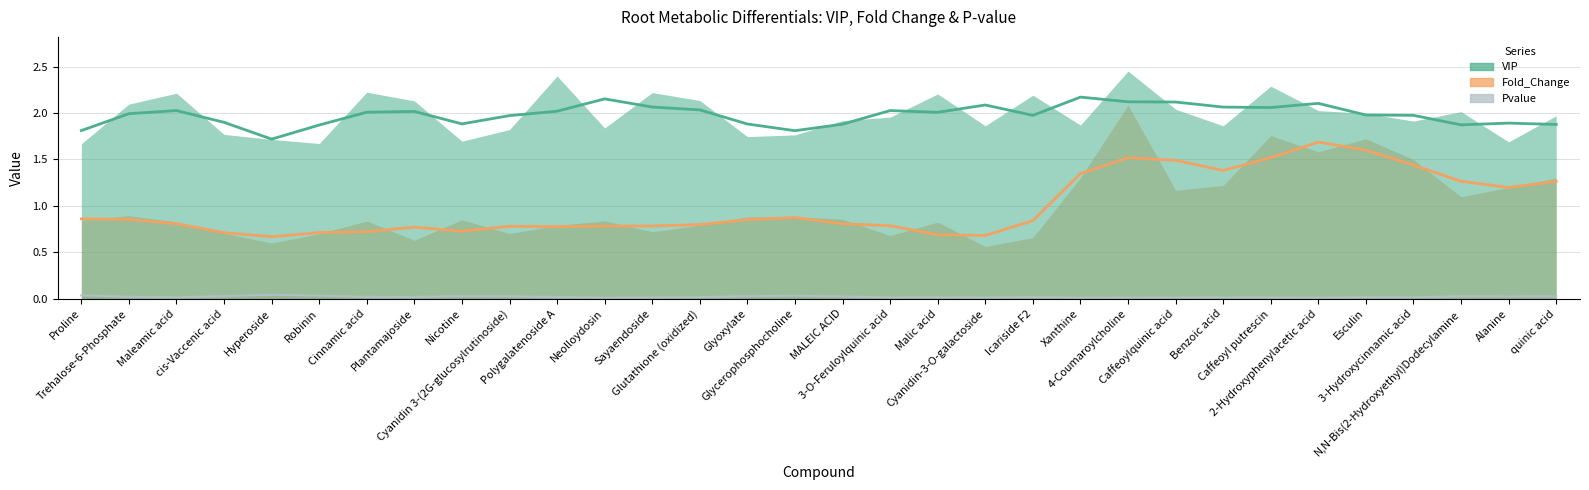

List the series in order of their peak value, highest first.

VIP, Fold_Change, Pvalue